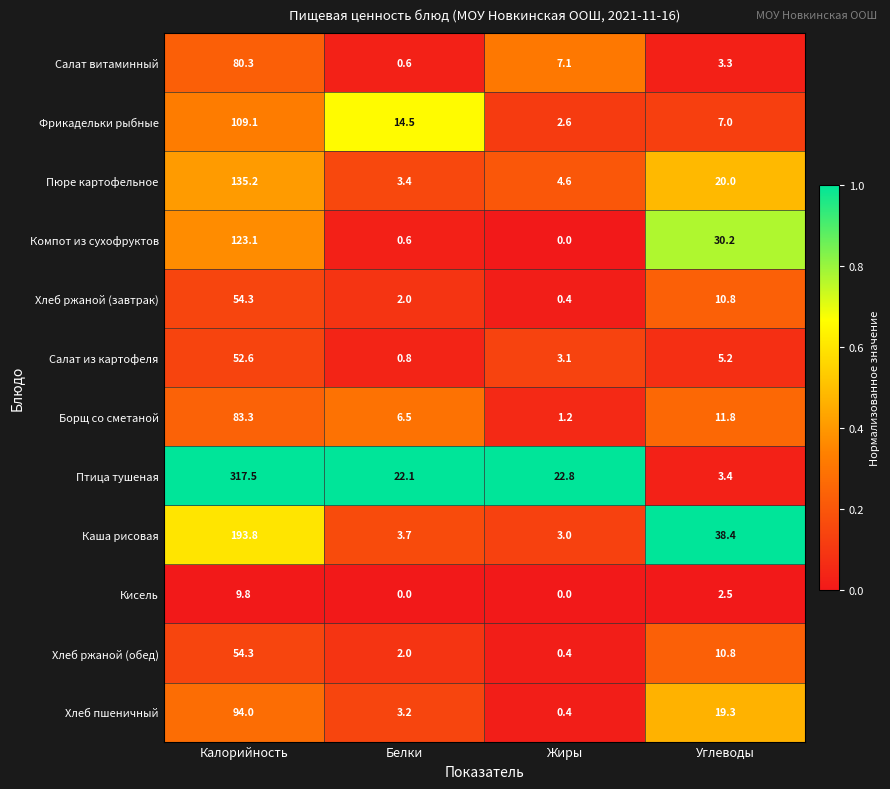

Which series has the largest range (max minus min)?

Птица тушеная